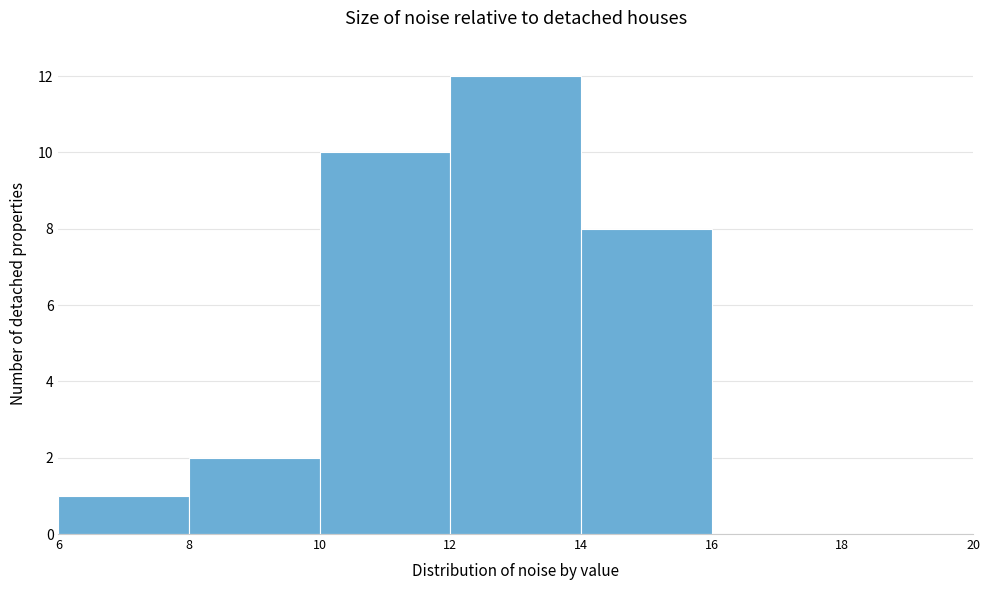

Over which range of the x-axis is the bar tallest?

12 to 14